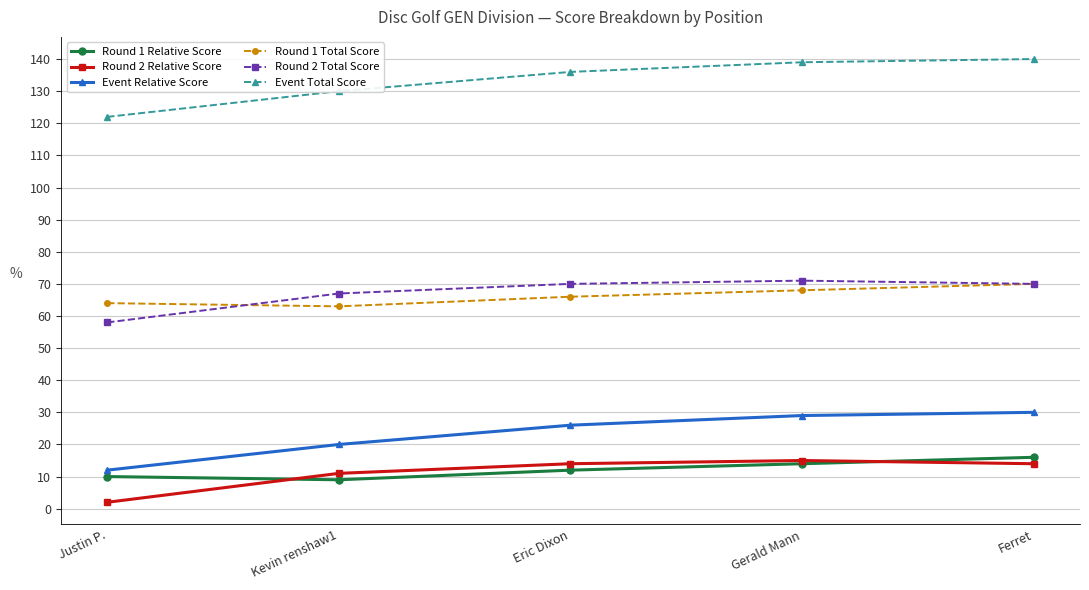

What is the label of the 2nd point from the right?

Gerald Mann